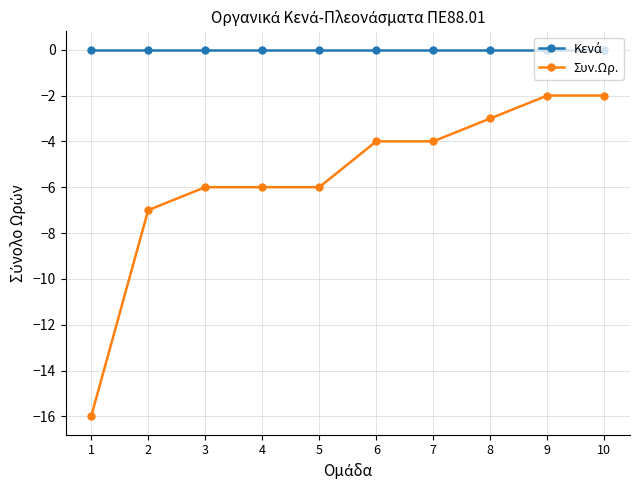

What is the spread (max minus min) of values at 6?

4